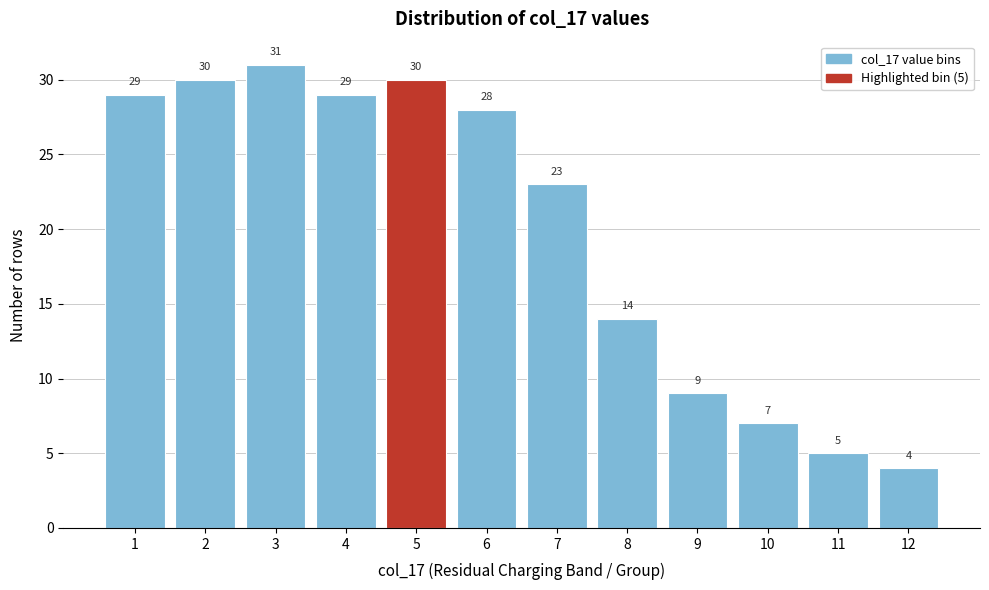

Reading left to right, transcribe all the data shown in this chart.

29	30	31	29	30	28	23	14	9	7	5	4